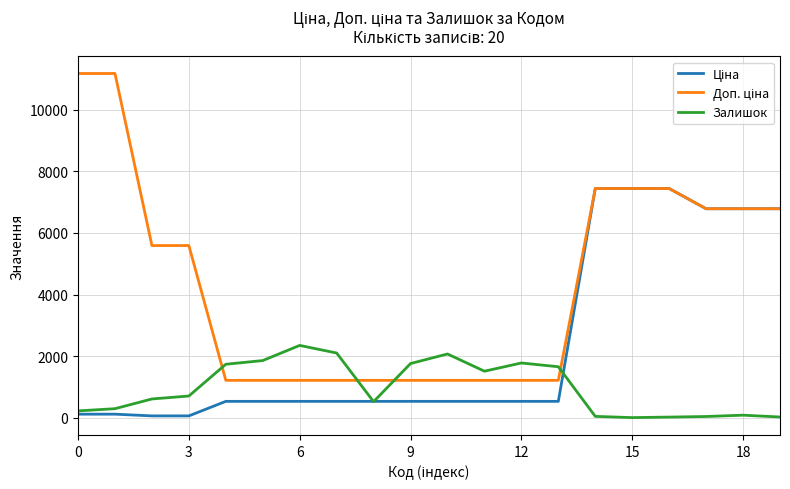

What is the maximum value for Залишок?

2346.0